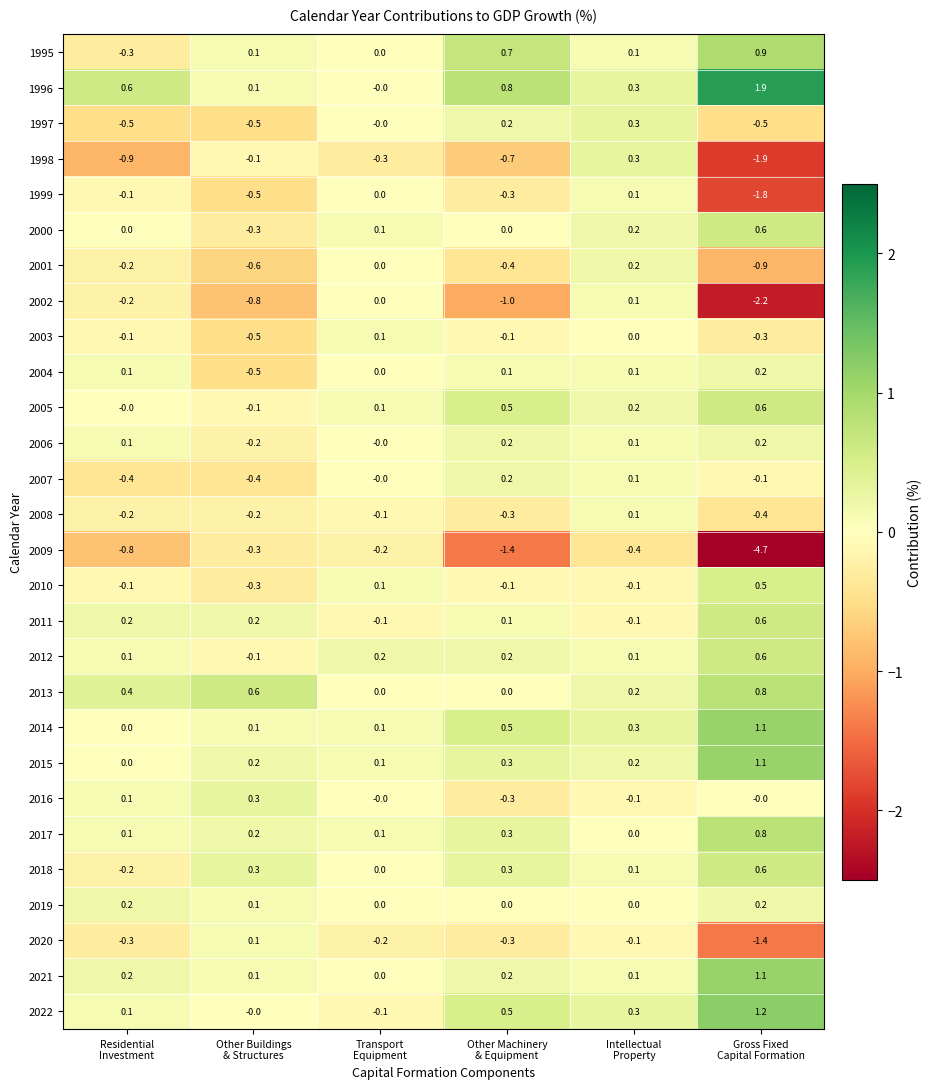

Which series has the largest range (max minus min)?

2009